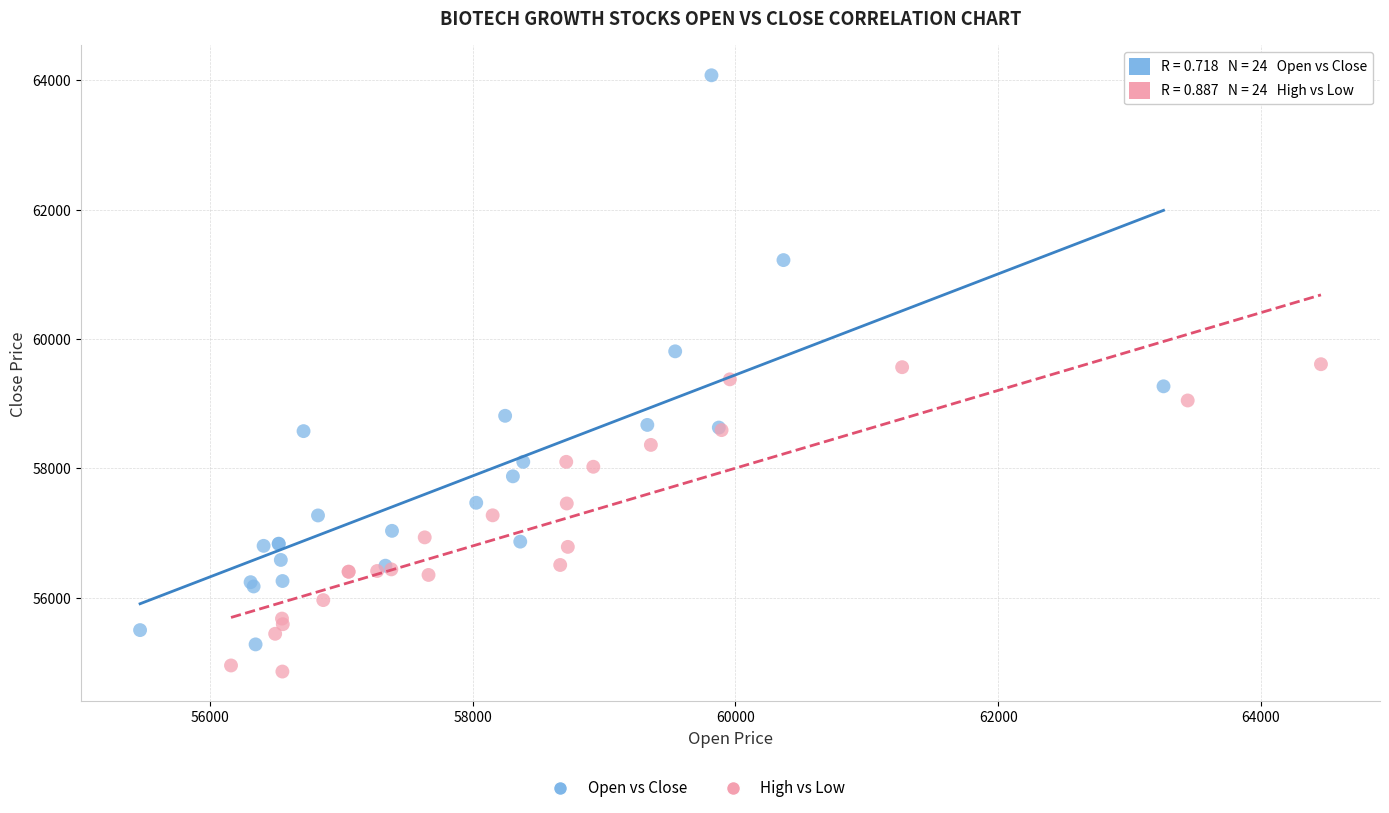

Which series has the largest Y range (max minus min)?

Open vs Close